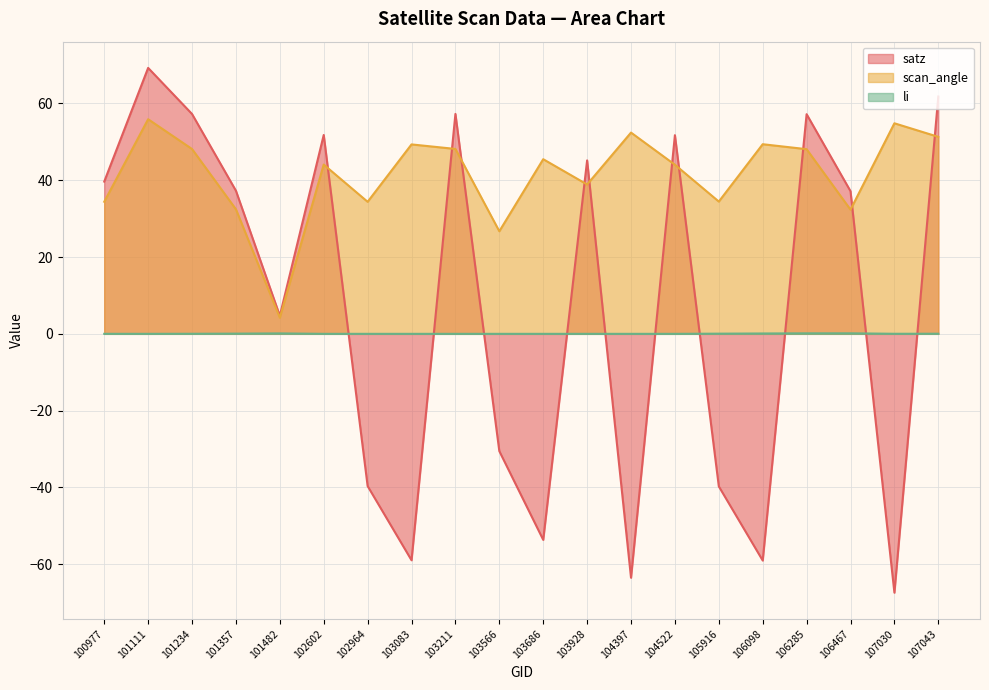

Reading left to right, list all the values displayed in this chart.

satz: 100977=39.6	101111=69.2	101234=57.2	101357=37.3	101482=4.7	102602=51.8	102964=-39.6	103083=-59.0	103211=57.3	103566=-30.5	103686=-53.6	103928=45.2	104397=-63.5	104522=51.7	105916=-39.7	106098=-59.0	106285=57.2	106467=37.1	107030=-67.4	107043=61.8
scan_angle: 100977=34.4	101111=55.9	101234=48.1	101357=32.4	101482=4.2	102602=44.1	102964=34.4	103083=49.3	103211=48.1	103566=26.7	103686=45.5	103928=38.9	104397=52.4	104522=44.0	105916=34.4	106098=49.4	106285=48.1	106467=32.3	107030=54.8	107043=51.3
li: 100977=0.0	101111=0.0	101234=0.0	101357=0.1	101482=0.1	102602=0.0	102964=0.0	103083=0.0	103211=0.0	103566=0.0	103686=0.0	103928=0.0	104397=0.0	104522=0.0	105916=0.0	106098=0.1	106285=0.1	106467=0.1	107030=0.0	107043=0.0